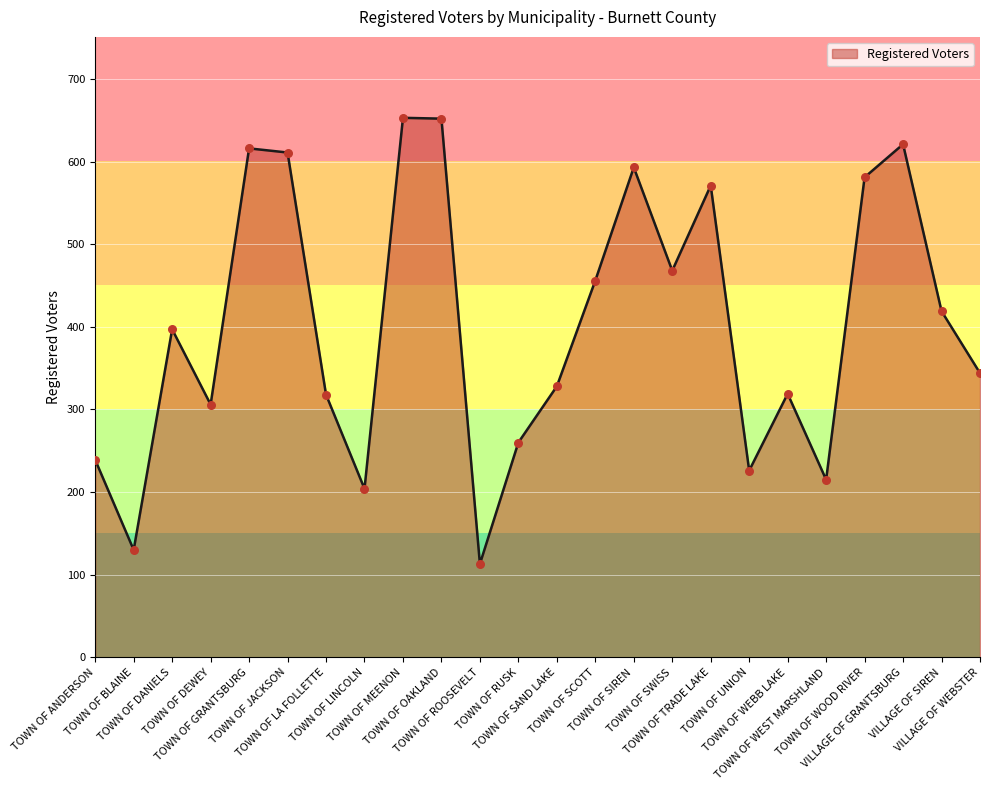

Approximately how many times larger is the value at VILLAGE OF SIREN compared to TOWN OF BLAINE?

3.2